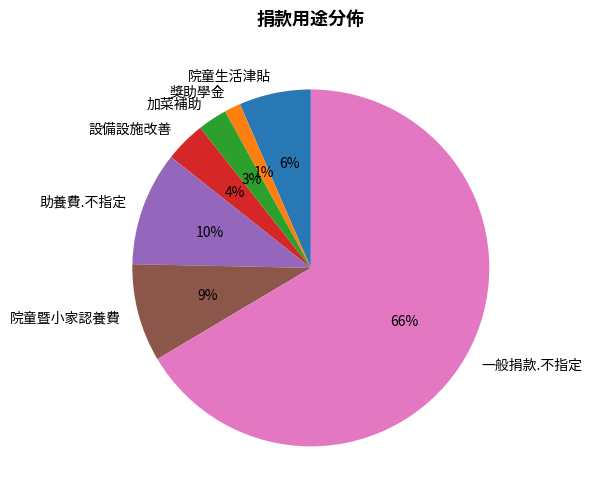

To the nearest percent, what is the combined percentage of 助養費.不指定 and 加菜補助?

13%